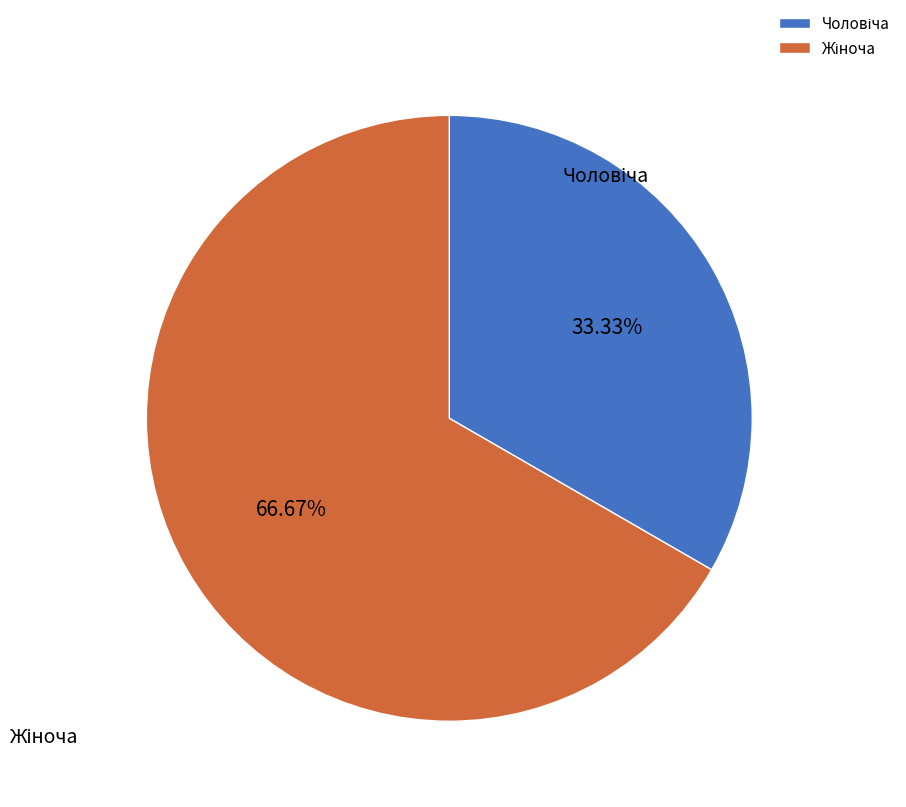

Does any single category account for the majority?

Yes